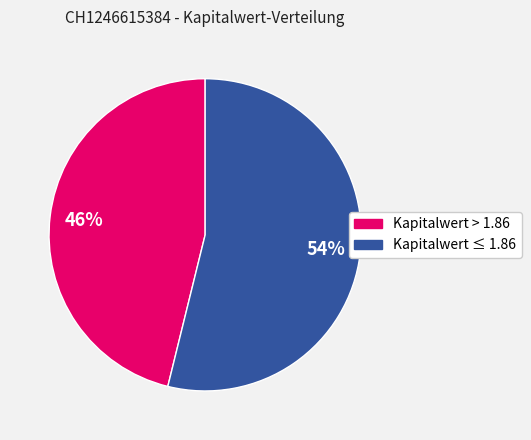

To the nearest percent, what is the average slice percentage?

50%